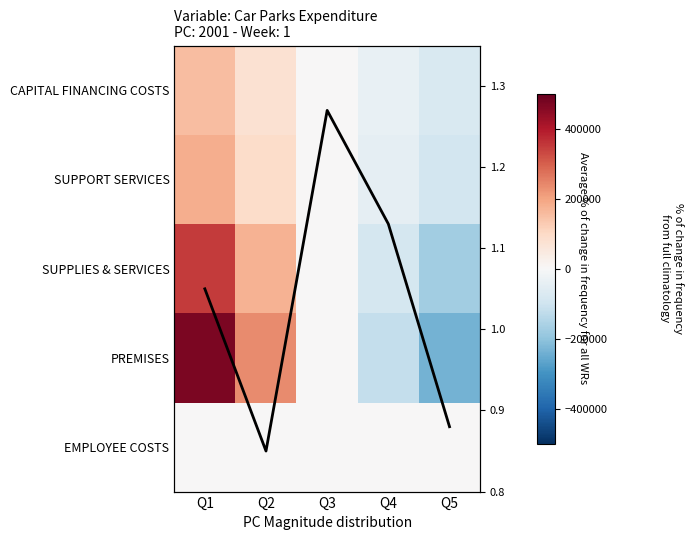

How many data points in SUPPLIES & SERVICES are less than 0?

2